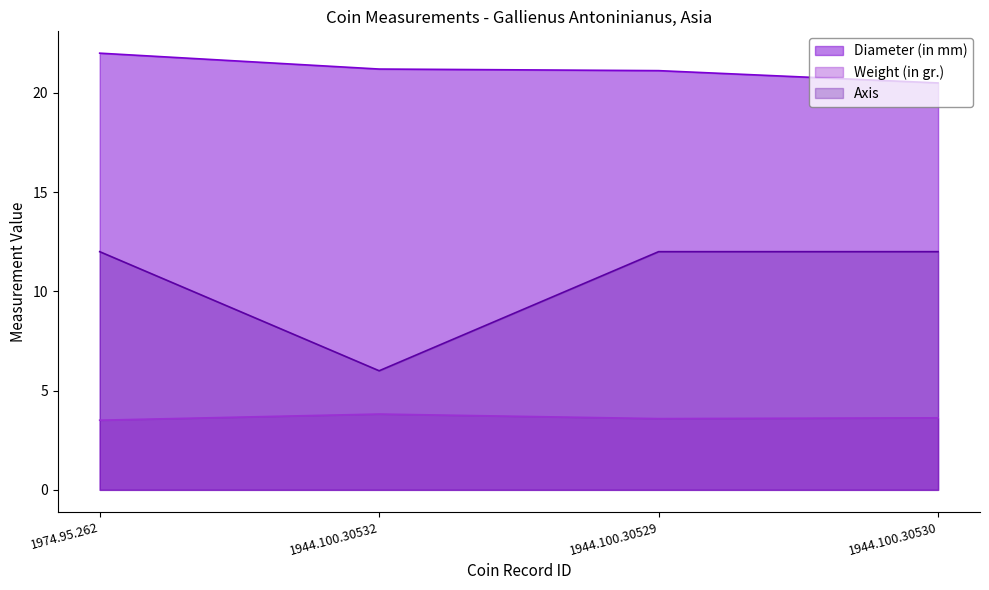

What is the total value across all series at 1944.100.30532?

31.0